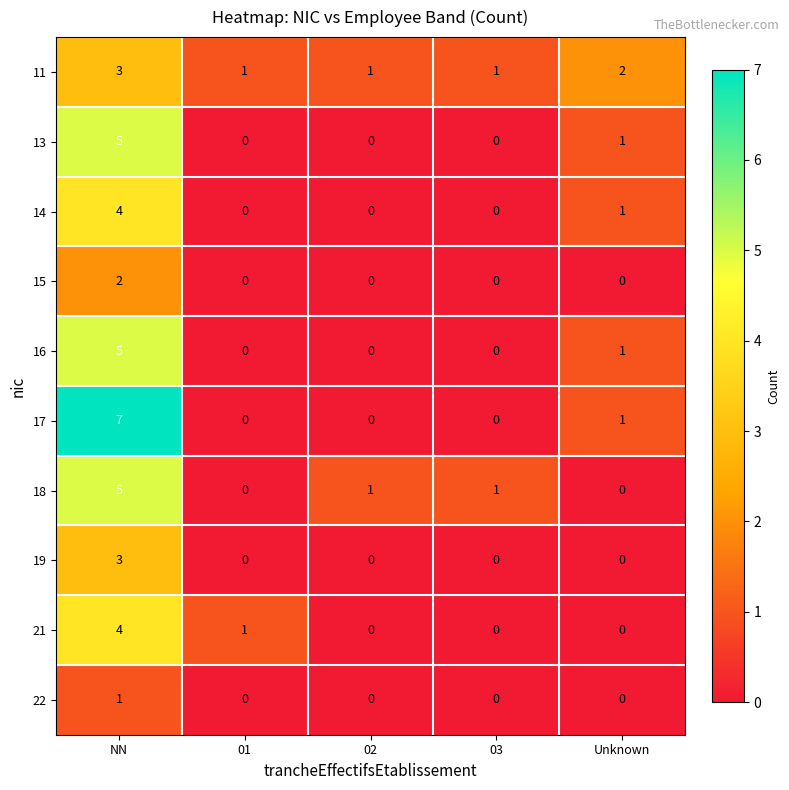

Is it true that 16 equals -3 at 01?

False